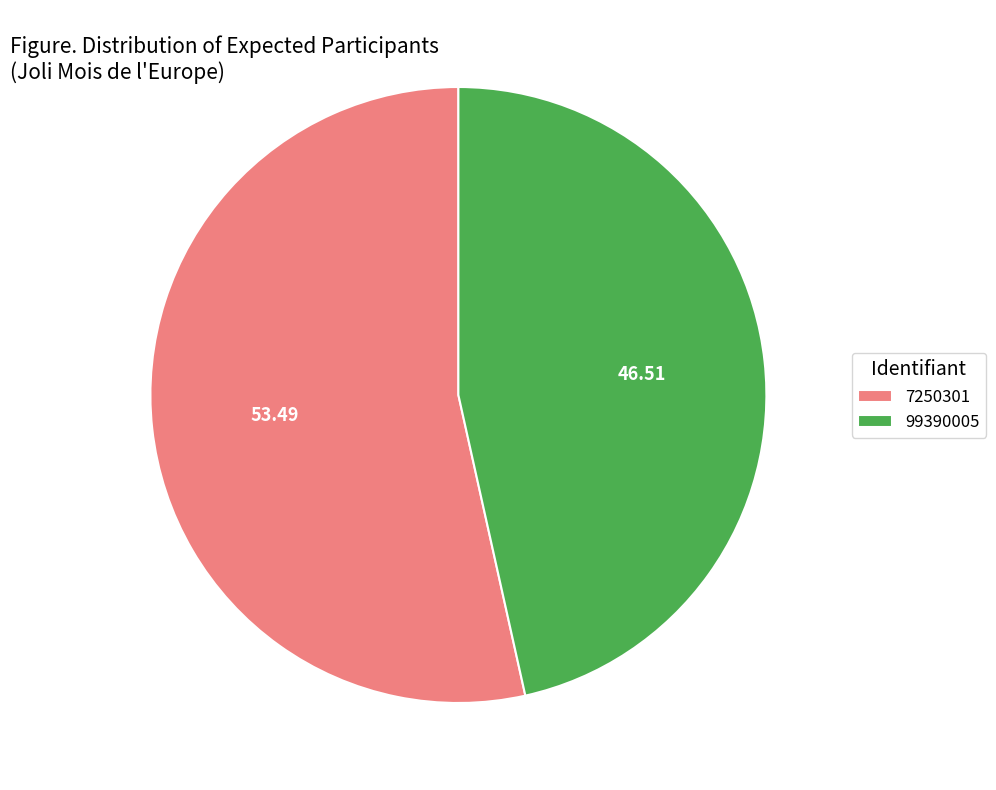

Rank the categories by value from lowest to highest.

99390005, 7250301